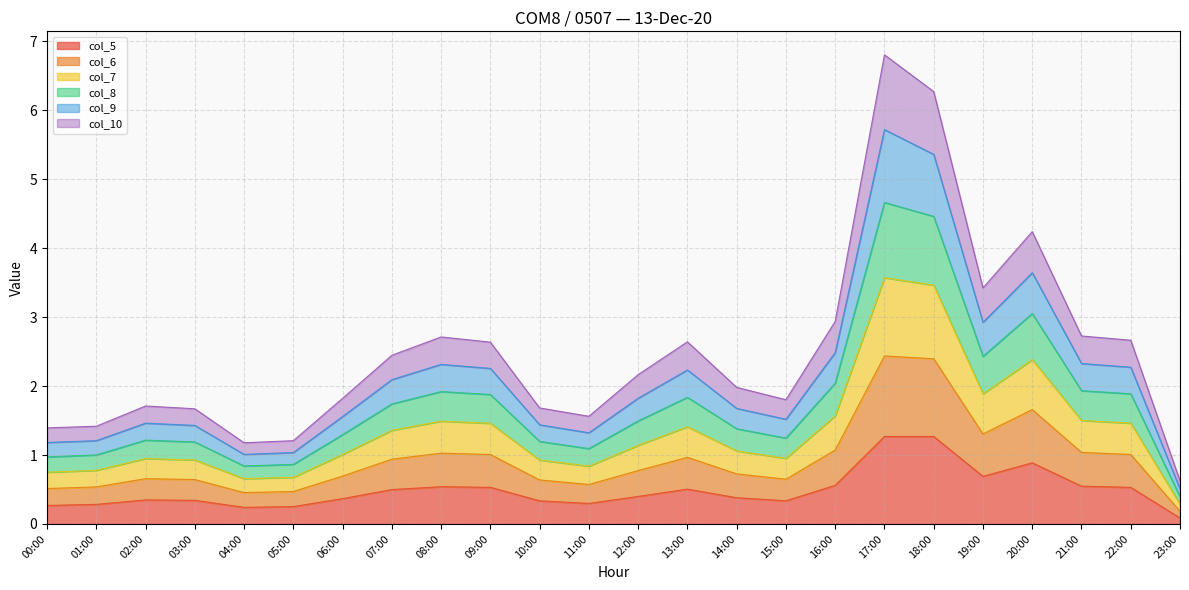

What is the total value across all series at 16:00?

2.9